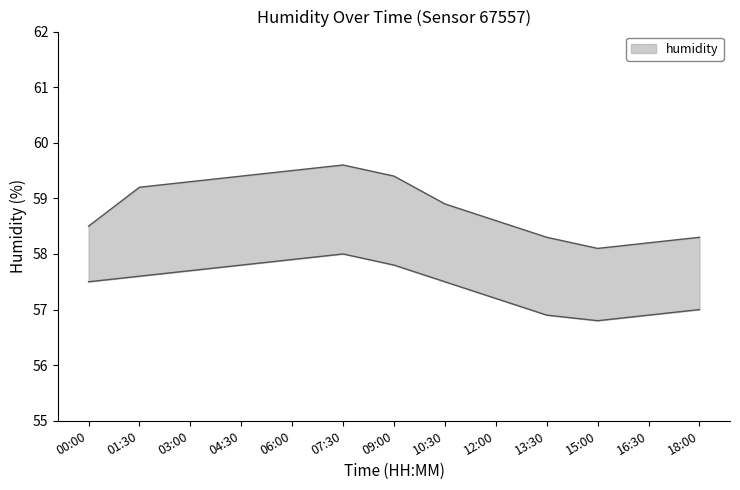

What is the sum of the humidity_lower values at 06:00 and 00:00?

115.4